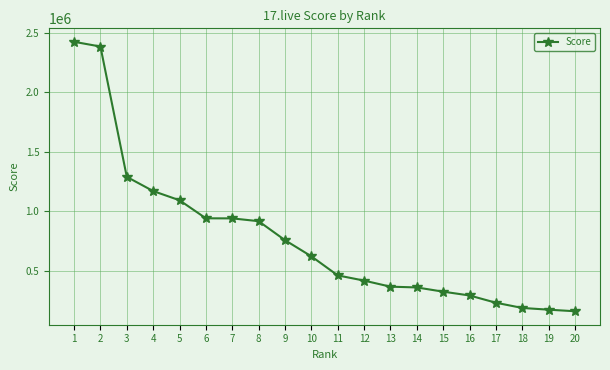

How many lines are shown in the chart?

1